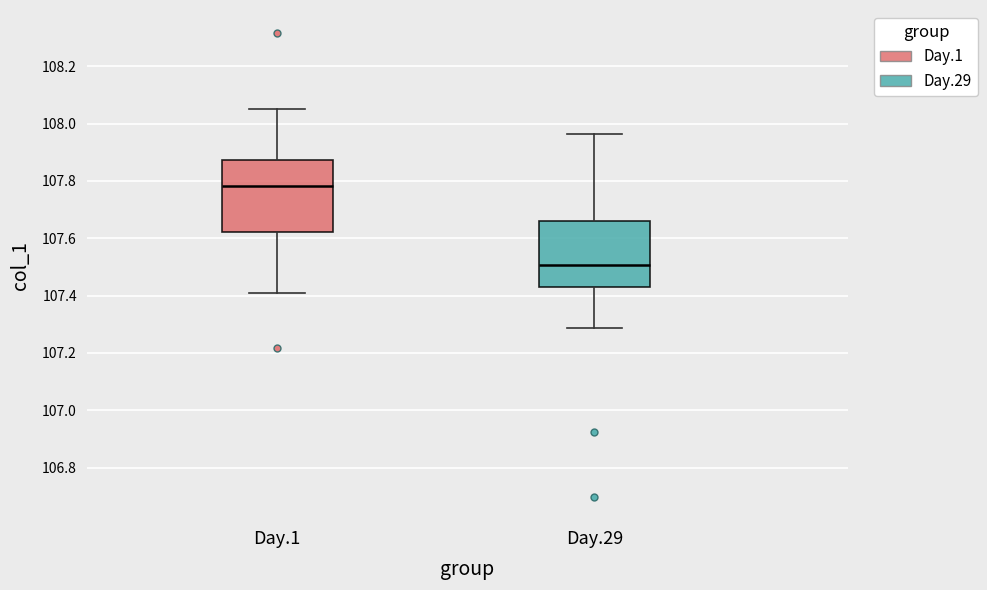

Reading left to right, transcribe this box plot: for each box, give where its median line is, the range the box spans, and where its two whiskers end, as read against the y-axis. The values are not printed on the chart, so give them approximately, as read against the axis.

Day.1: median 107.78, box 107.62 to 107.88, whiskers 107.42 to 108.04
Day.29: median 107.50, box 107.42 to 107.66, whiskers 107.28 to 107.96